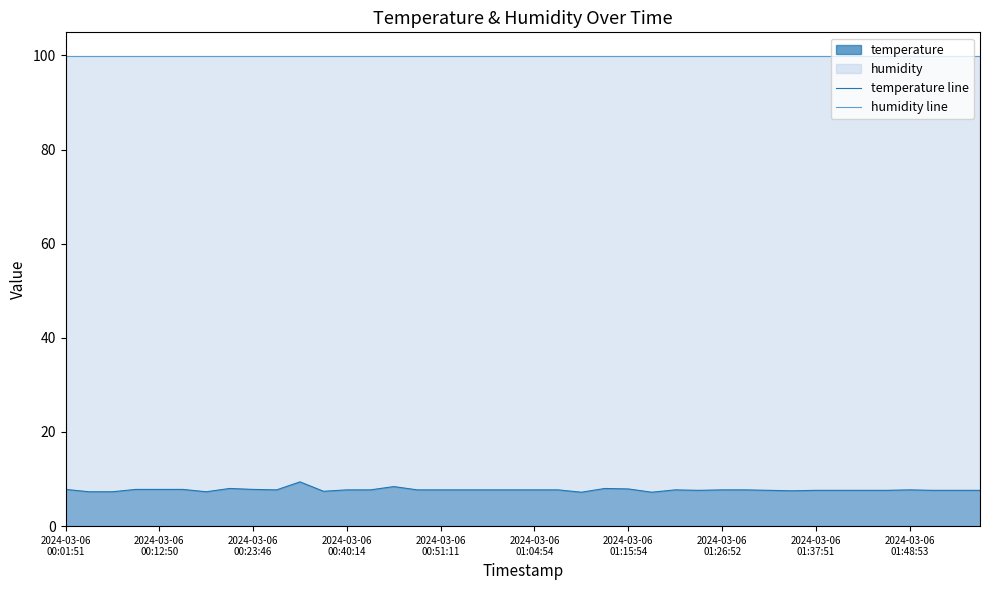

True or false: temperature line and humidity line intersect in this chart.

False